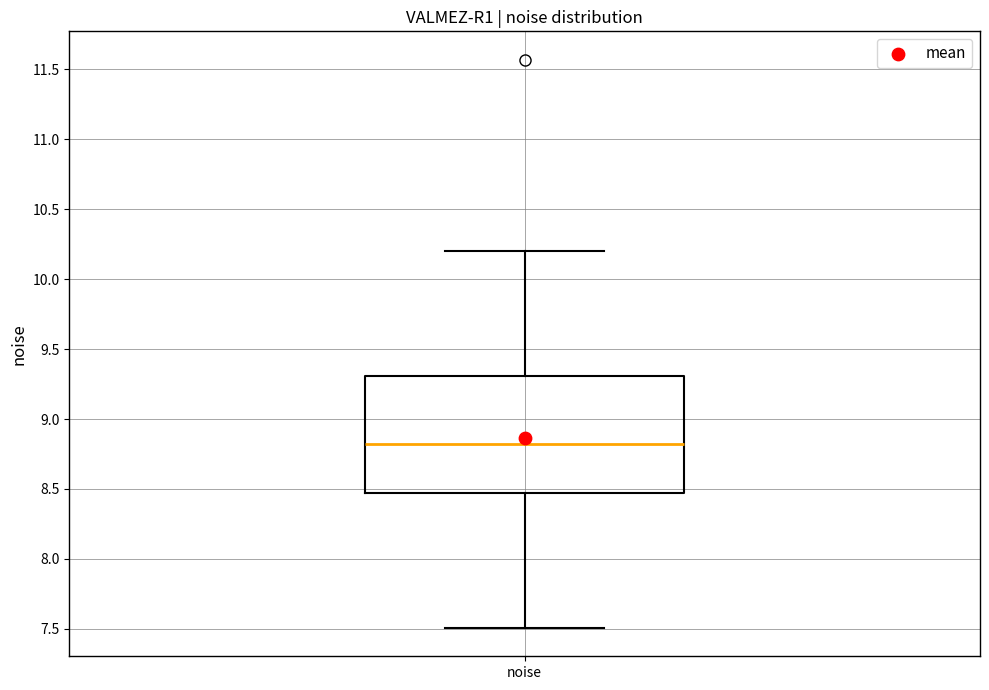

Transcribe this box plot: give where the median line is, the range the box spans, and where the two whiskers end, as read against the y-axis. The values are not printed on the chart, so give them approximately, as read against the axis.

median 8.80, box 8.45 to 9.30, whiskers 7.50 to 10.20